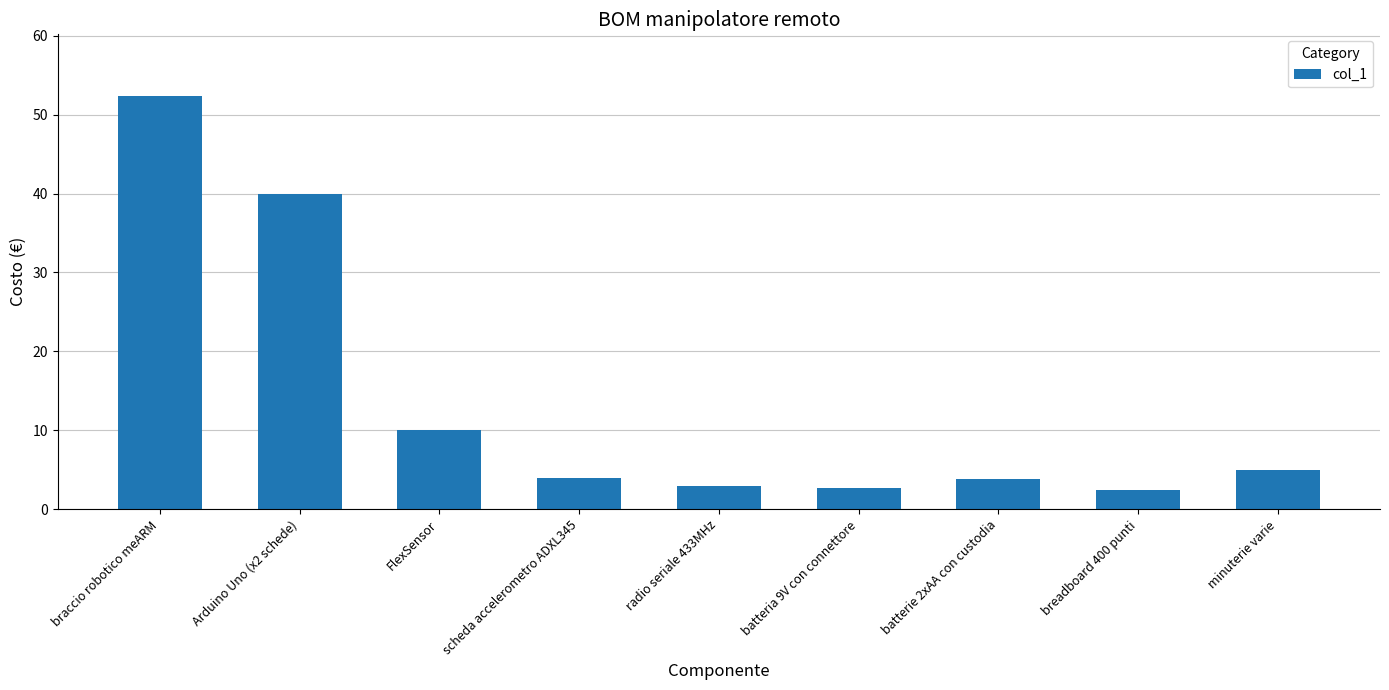

What is the difference between the values at scheda accelerometro ADXL345 and batterie 2xAA con custodia?

0.2